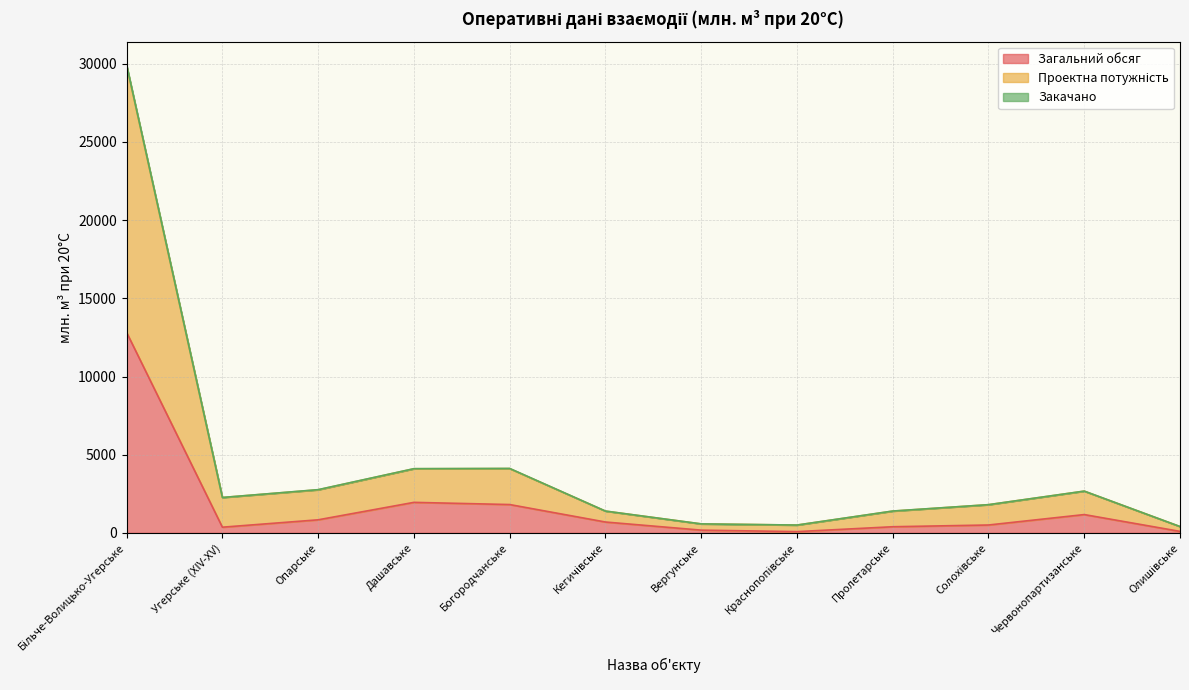

What is the sum of all Загальний обсяг values?

20898.7